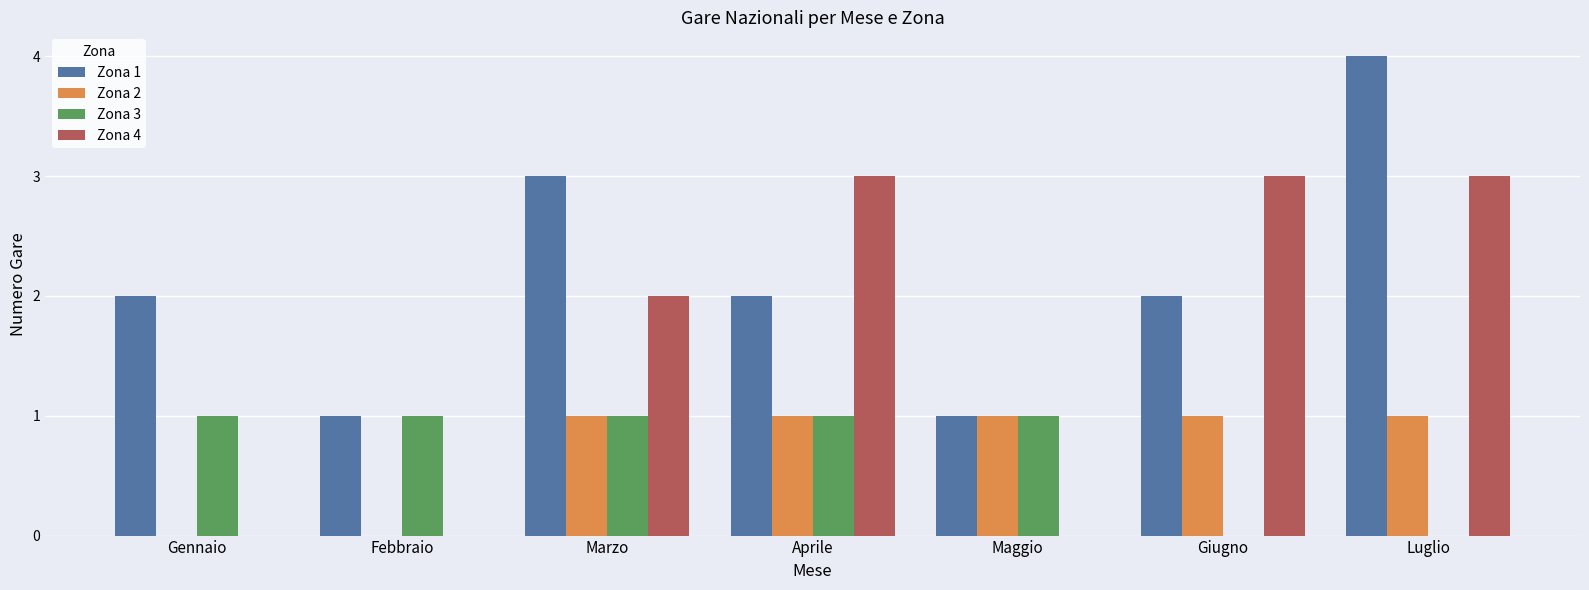

Is the value of Zona 4 at Aprile greater than the value of Zona 2 at Maggio?

Yes